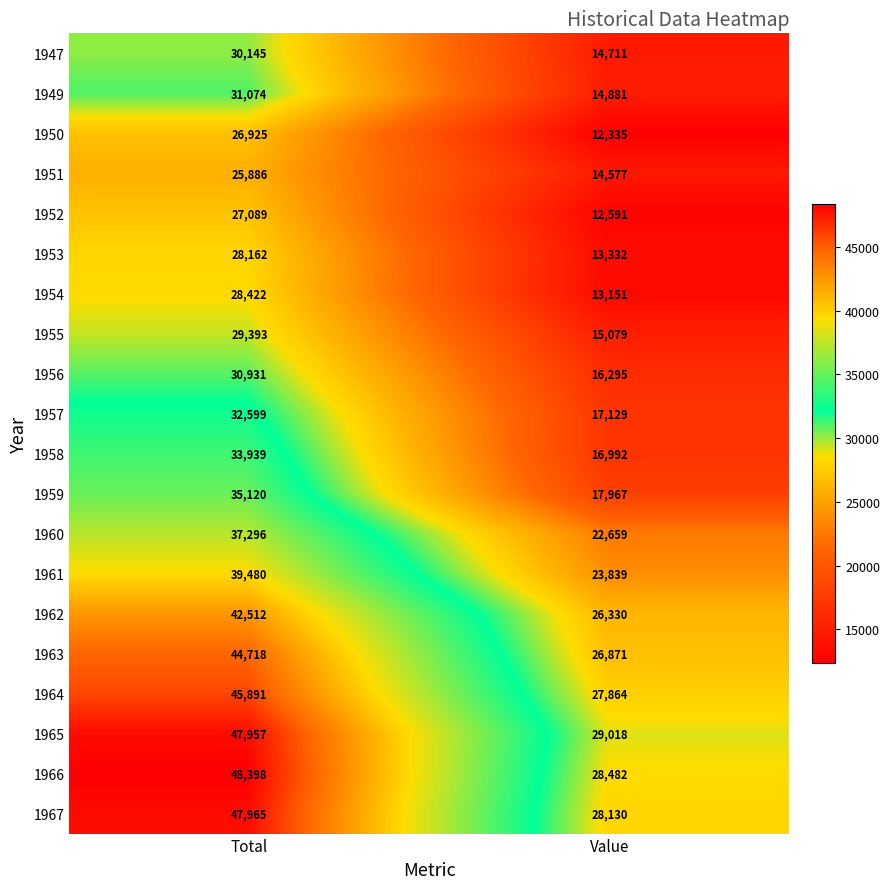

At which category is the sum across all series the highest?

Total